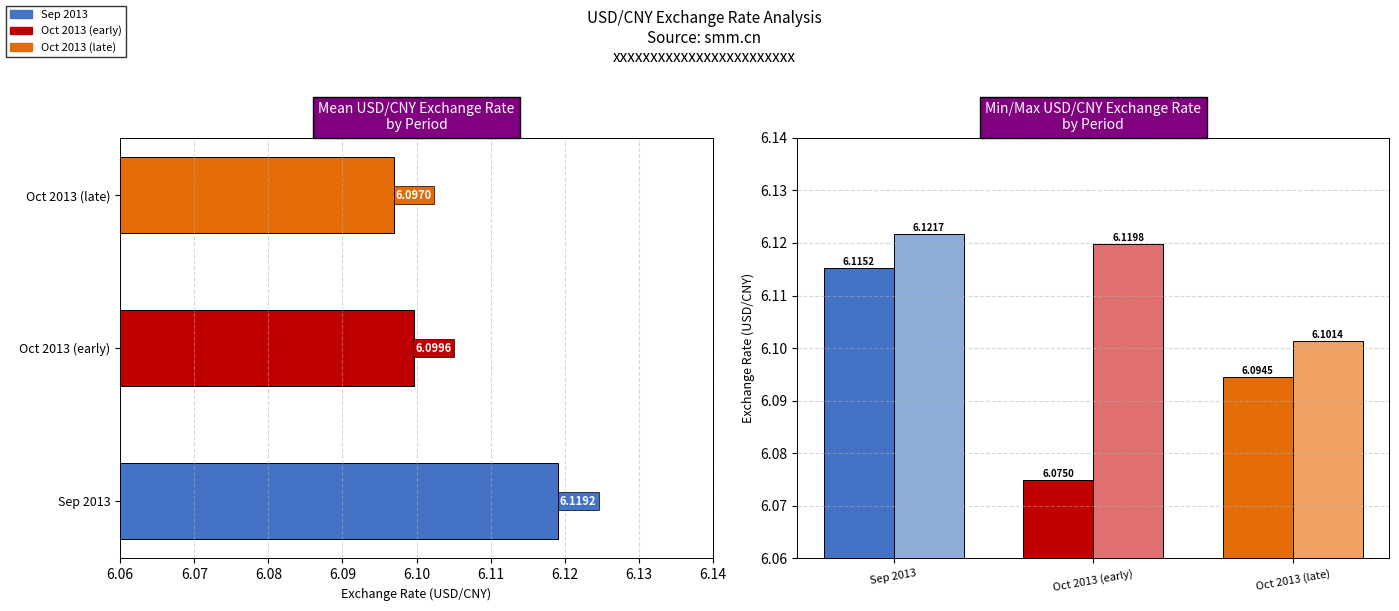

What is the total value across all series at Oct 2013 (early)?

12.2